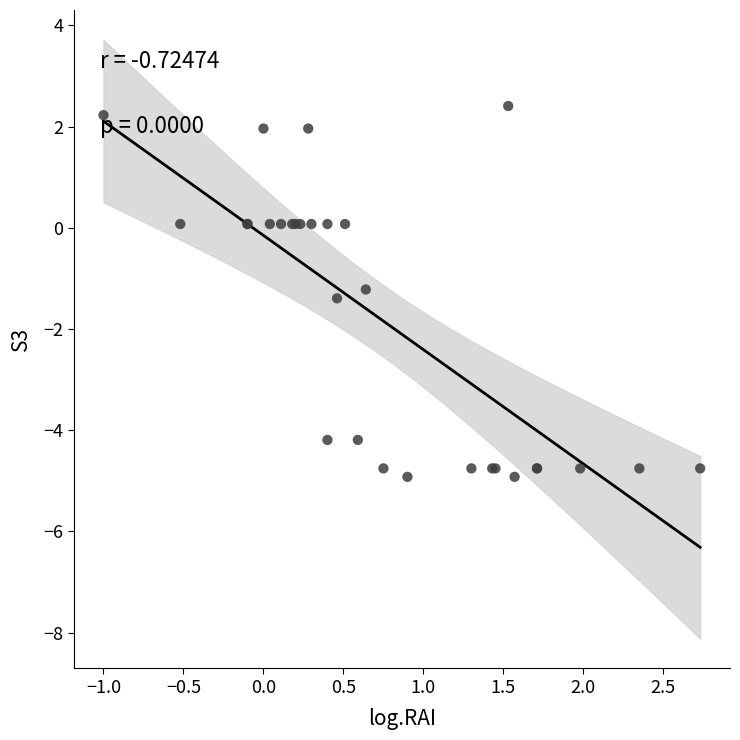

What Y value in the scatter plot is closest to -1?

-1.2